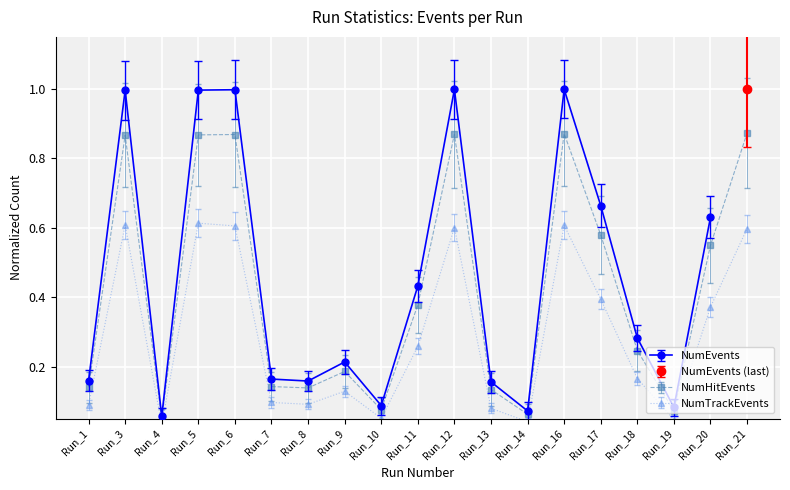

In NumHitEvents, how many points are higher than both neighbors (excluding endpoints)?

5